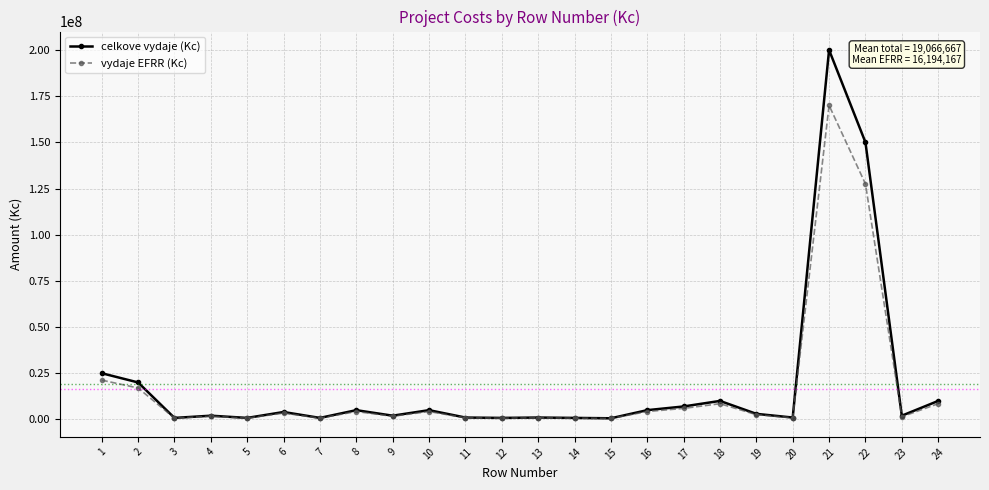

What is the average value of the celkove vydaje (Kc) series?

19066667